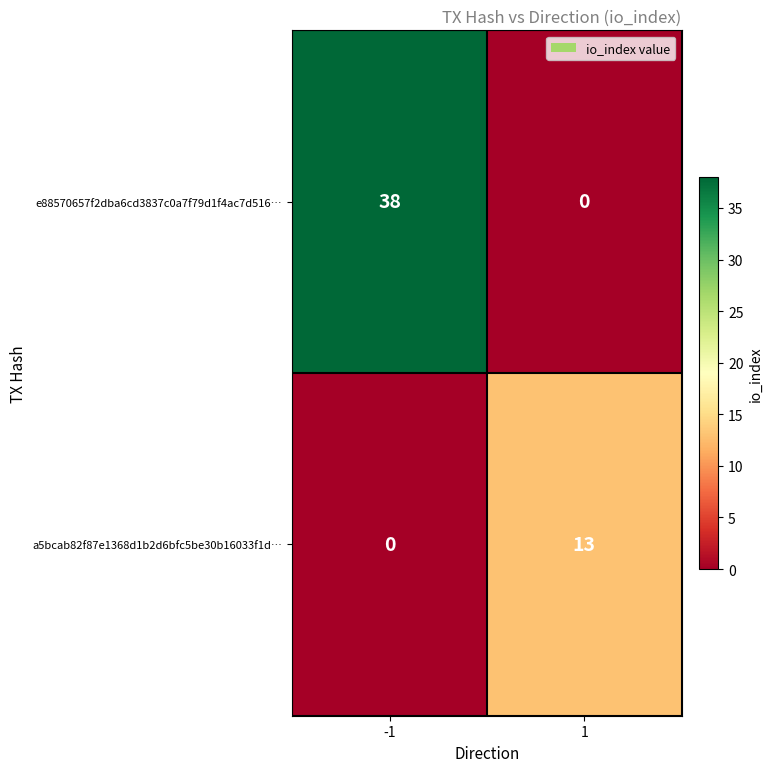

The e88570657f2dba6cd3837c0a7f79d1f4ac7d516… series shows 12 at 1. True or false?

False